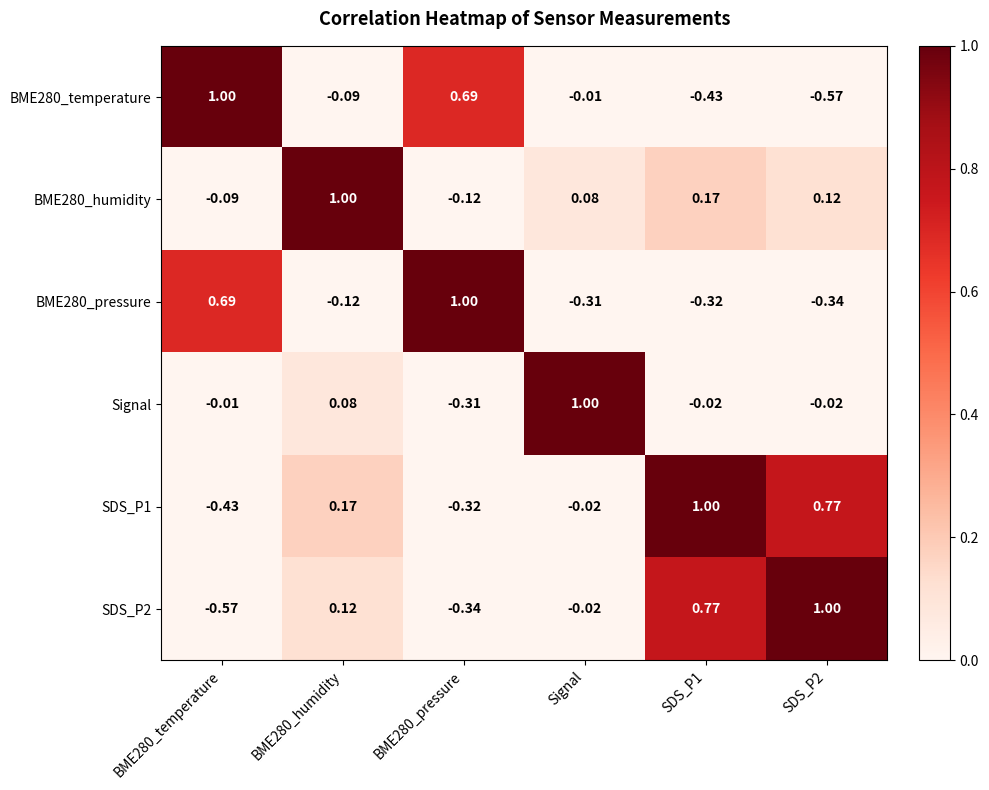

Is the value of BME280_pressure at Signal greater than the value of BME280_humidity at BME280_pressure?

No